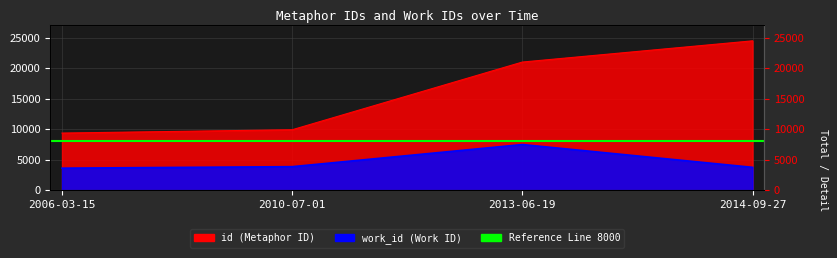

Which series has the largest range (max minus min)?

id